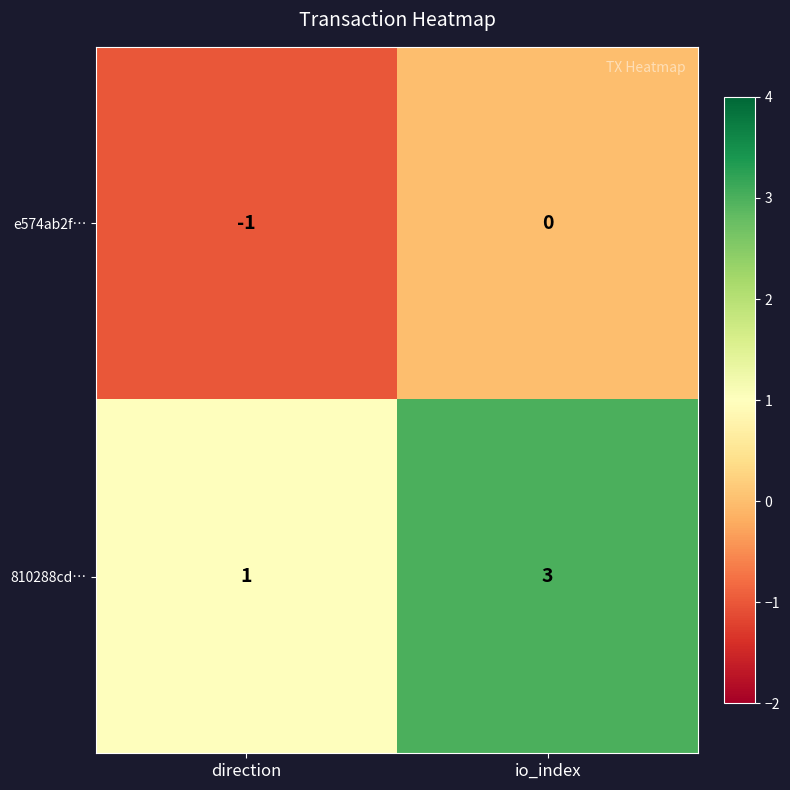

Is it true that 810288cd… equals 3 at io_index?

True